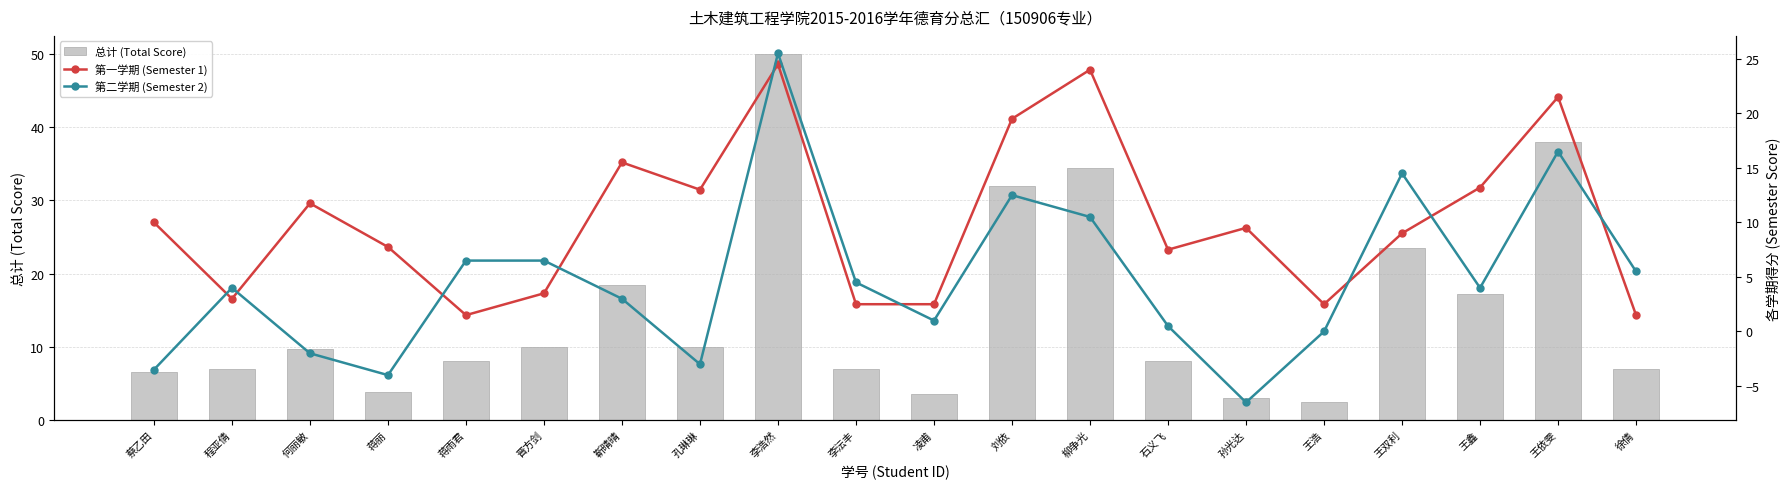

What is the maximum value shown in the chart?

50.0